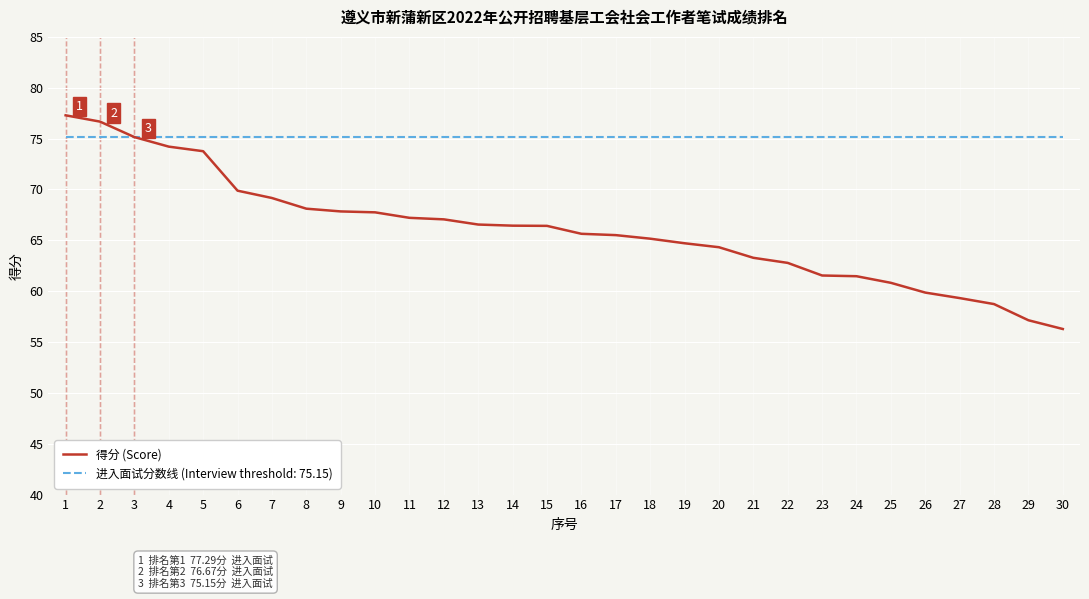

Between 5 and 10, which series saw the biggest shift?

得分 (Score)